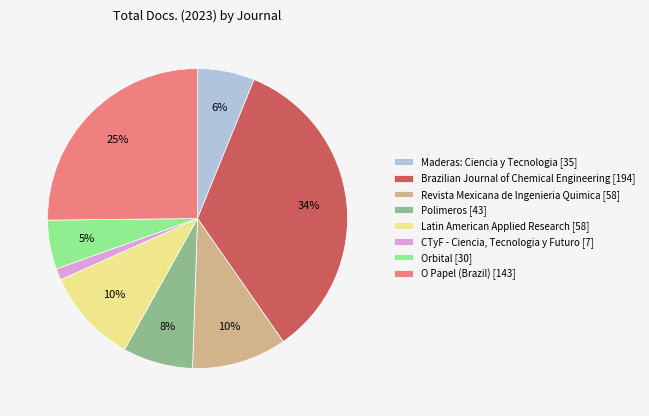

What percentage is the CTyF - Ciencia, Tecnologia y Futuro [7] slice, to the nearest percent?

1%